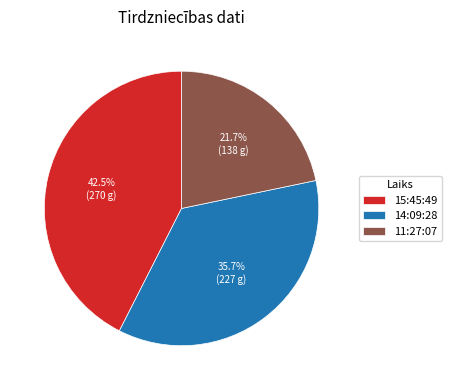

True or false: 14:09:28 accounts for 48% of the total.

False